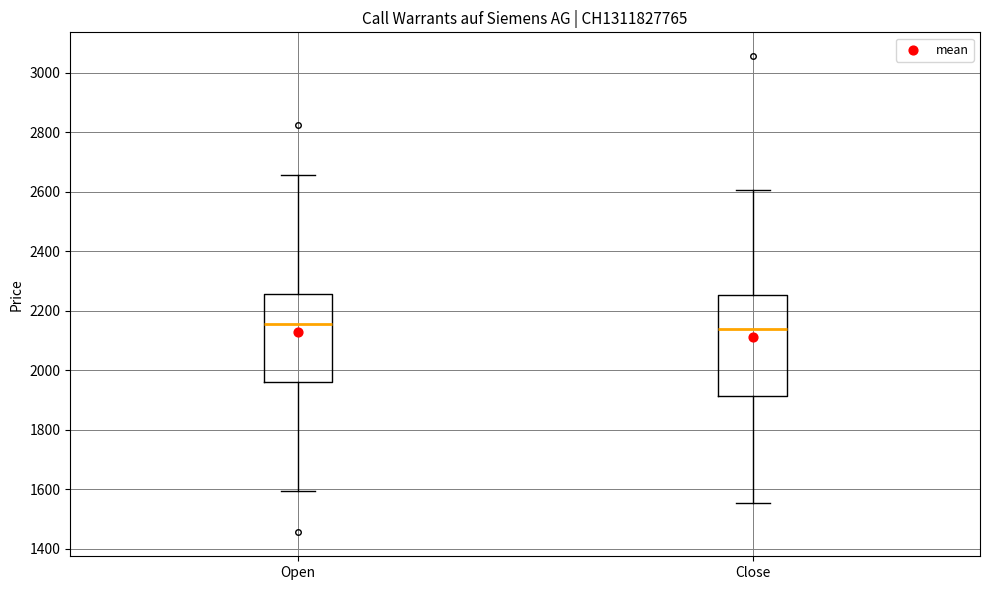

Which box is the tallest, from its lower edge to its upper edge?

Close